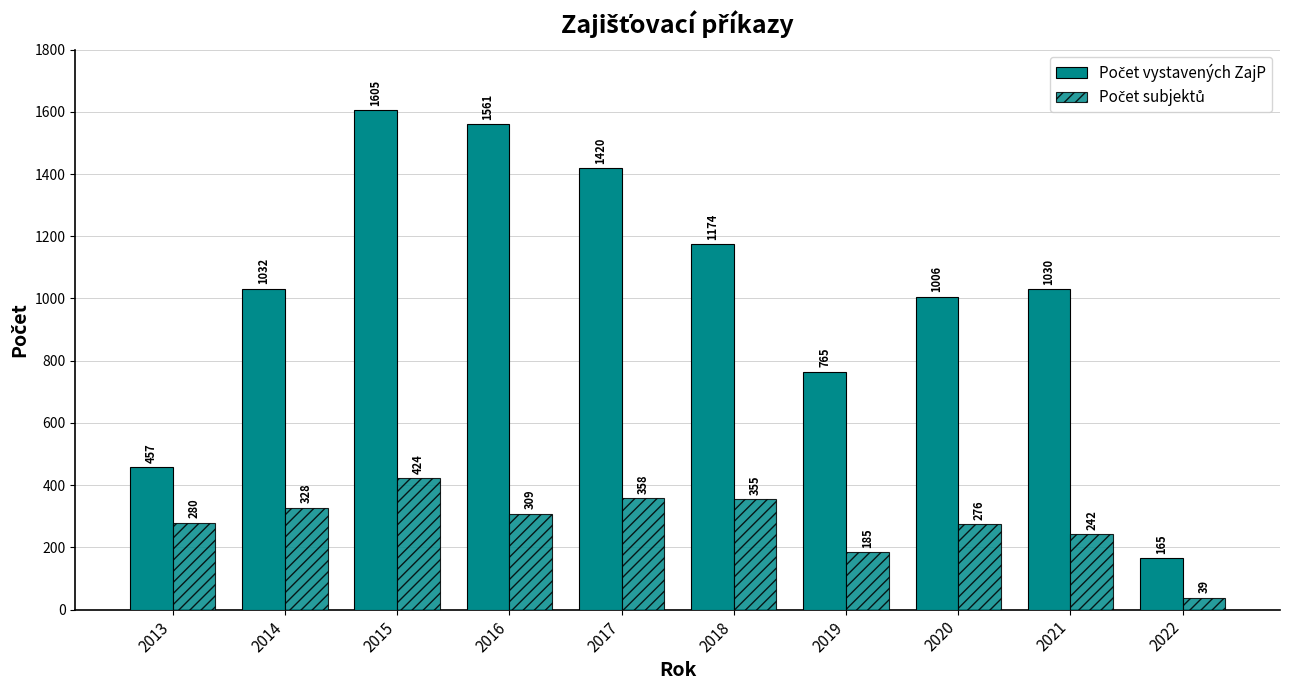

Where is Počet vystavených ZajP nearest to the value 885?

2019